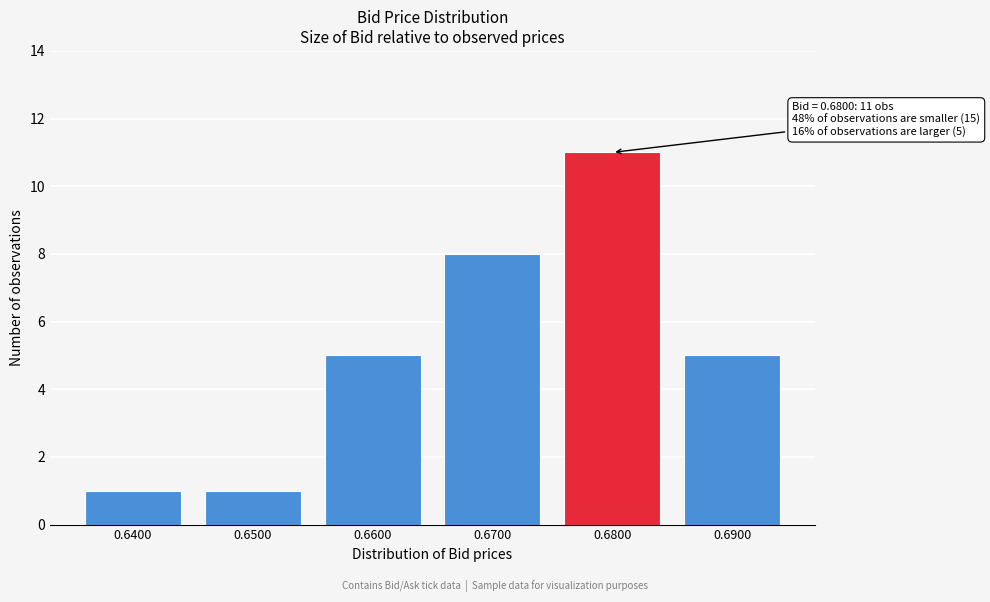

Reading left to right, transcribe all the data shown in this chart.

1	1	5	8	11	5